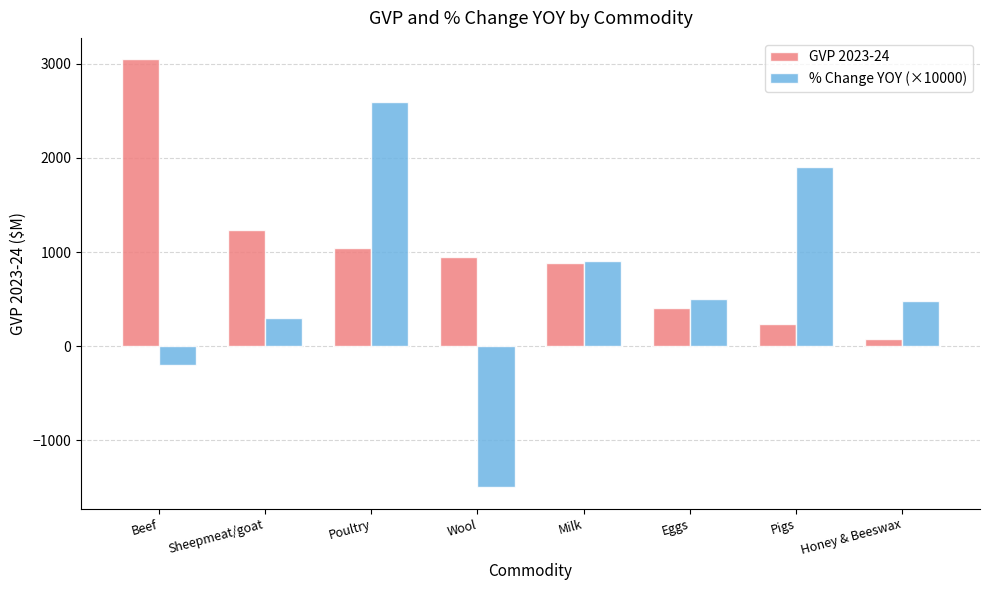

How many bars are there in total?

16